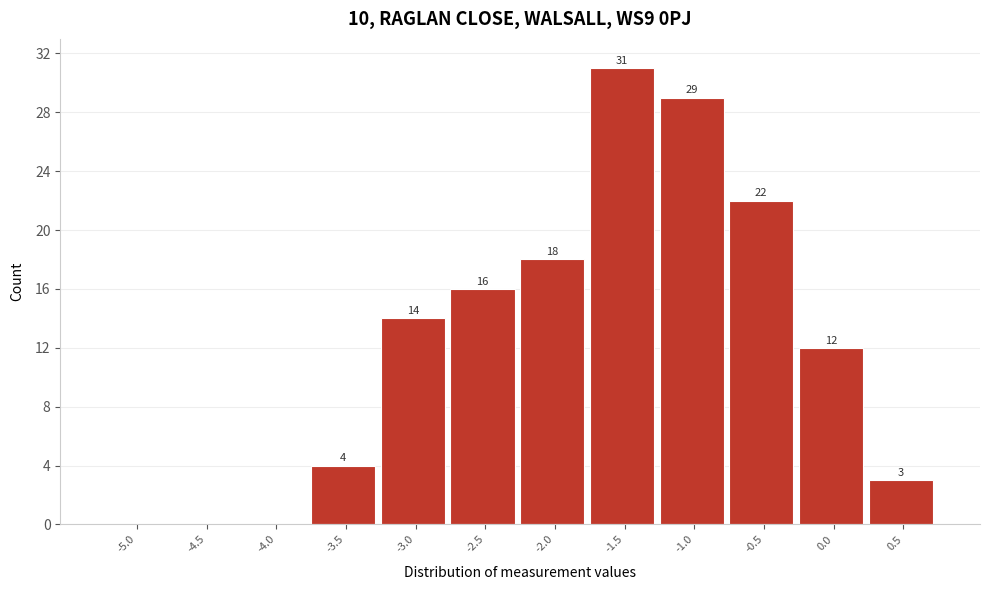

Reading left to right, transcribe all the data shown in this chart.

-5.0=0	-4.5=0	-4.0=0	-3.5=4	-3.0=14	-2.5=16	-2.0=18	-1.5=31	-1.0=29	-0.5=22	0.0=12	0.5=3